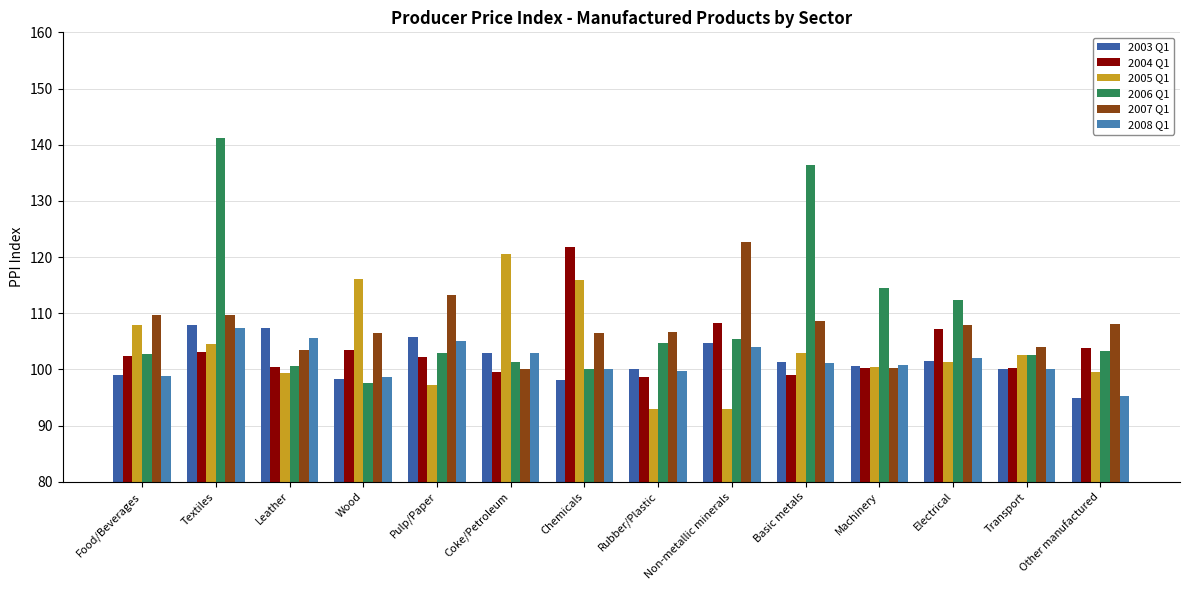

Reading left to right, extract all data points from this chart.

2003 Q1 (col_14): 99.0	108.0	107.3	98.3	105.7	102.9	98.0	100.1	104.7	101.3	100.6	101.5	100.0	94.9
2004 Q1 (col_26): 102.3	103.1	100.4	103.5	102.2	99.6	121.9	98.6	108.3	98.9	100.3	107.2	100.2	103.8
2005 Q1 (col_38): 108.0	104.6	99.4	116.1	97.2	120.5	115.9	93.0	92.9	102.9	100.5	101.3	102.6	99.5
2006 Q1 (col_50): 102.8	141.3	100.5	97.6	102.8	101.4	100.1	104.7	105.4	136.3	114.4	112.3	102.6	103.3
2007 Q1 (col_62): 109.6	109.6	103.4	106.5	113.2	100.0	106.4	106.7	122.7	108.5	100.3	107.9	103.9	108.1
2008 Q1 (col_15): 98.8	107.4	105.5	98.6	105.0	102.9	100.0	99.7	104.0	101.1	100.7	102.0	100.0	95.3